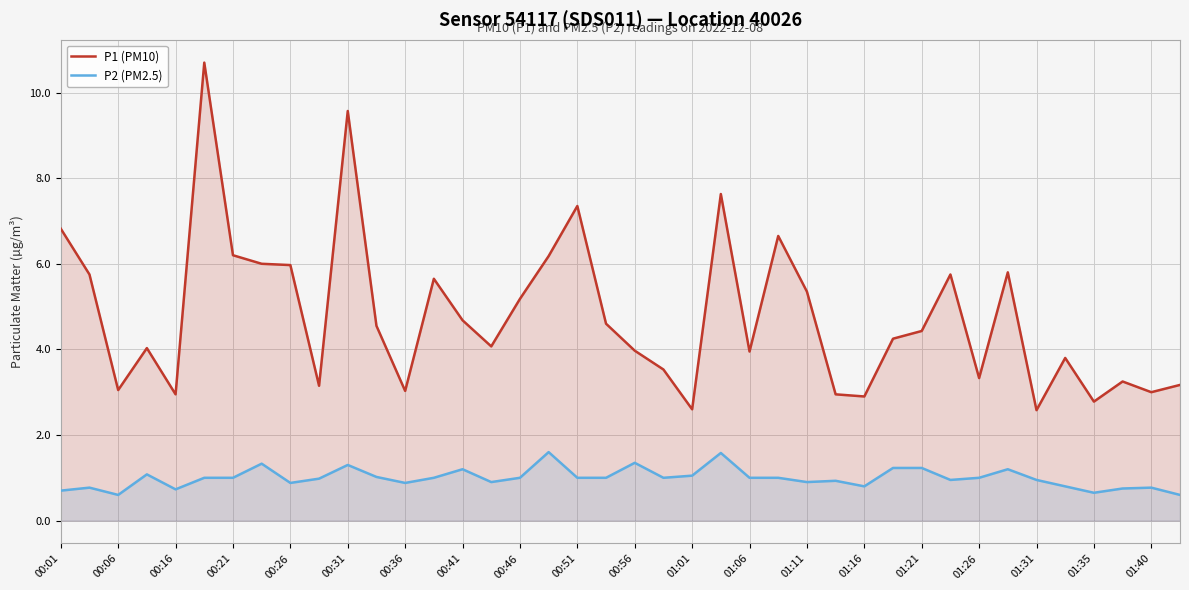

Which series has the largest range (max minus min)?

P1 (PM10)